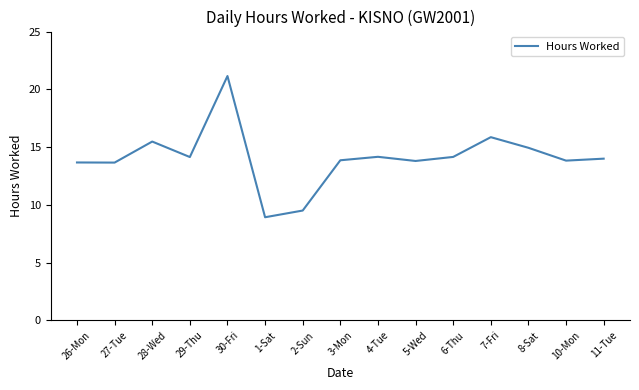

What position from the right is 30-Fri?

11